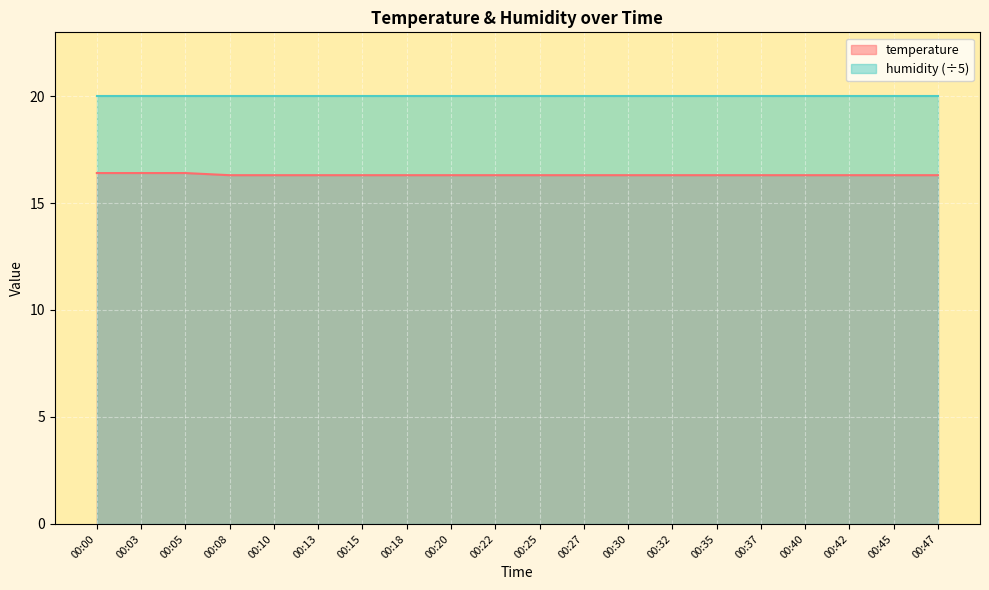

Rank the categories by value from lowest to highest.

00:08, 00:10, 00:13, 00:15, 00:18, 00:20, 00:22, 00:25, 00:27, 00:30, 00:32, 00:35, 00:37, 00:40, 00:42, 00:45, 00:47, 00:00, 00:03, 00:05